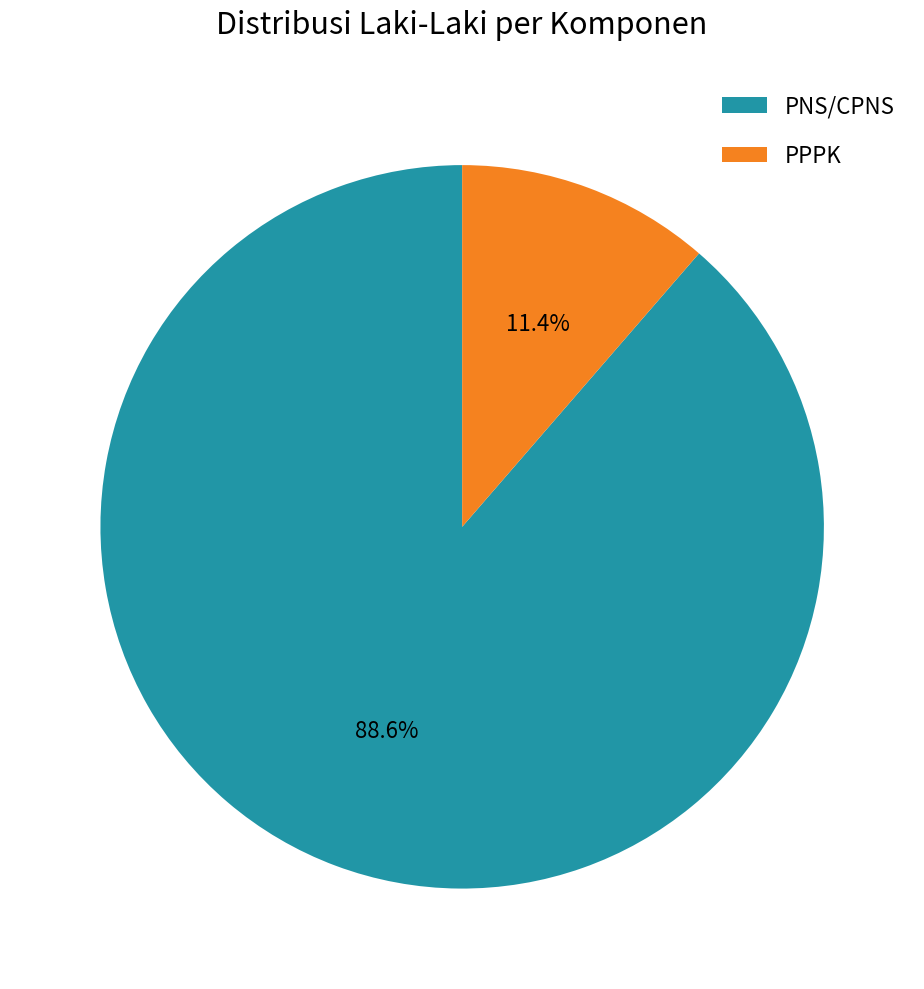

Which slice is the largest?

PNS/CPNS